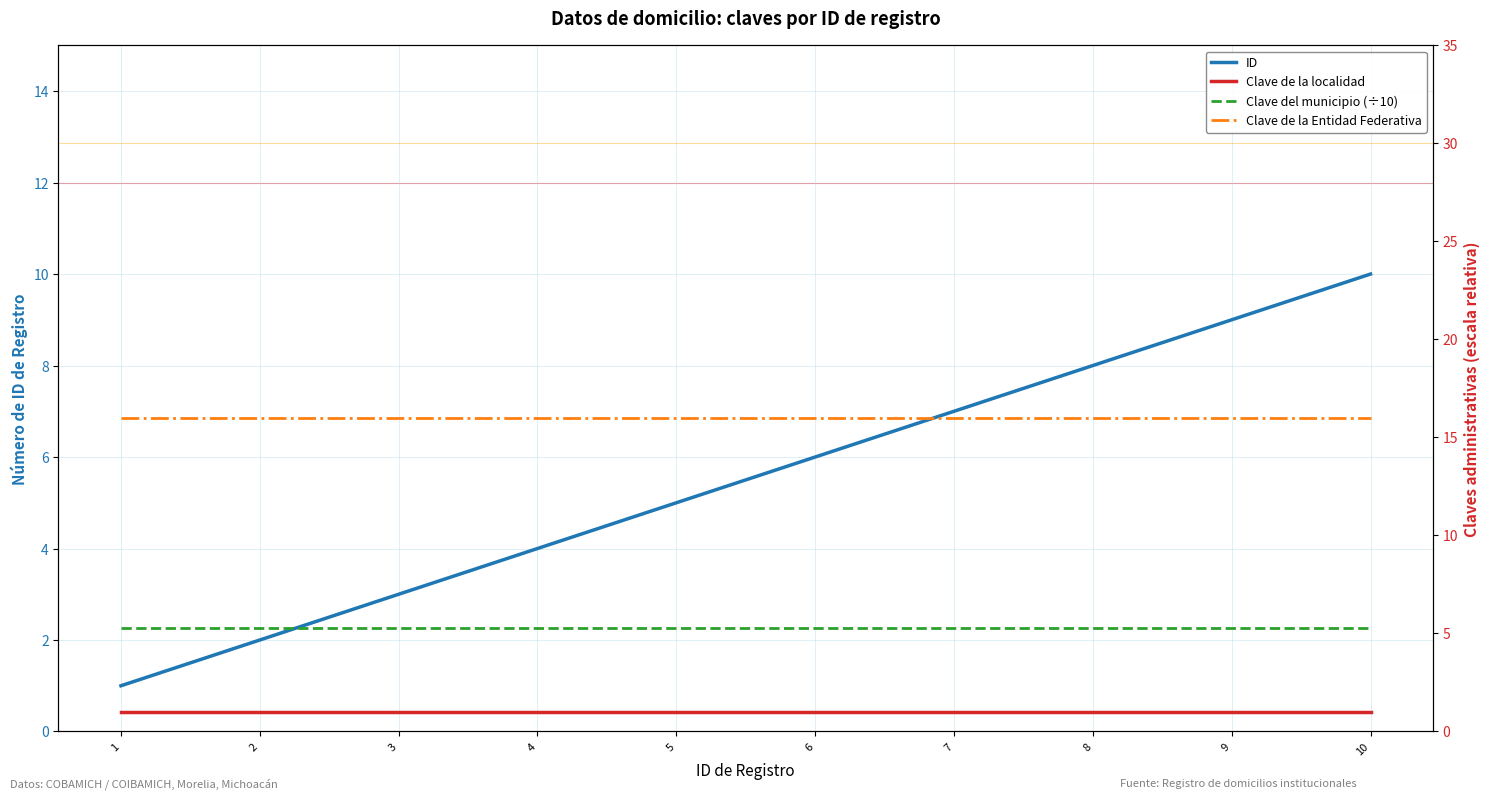

Rank the categories by Clave de la Entidad Federativa value from lowest to highest.

1, 2, 3, 4, 5, 6, 7, 8, 9, 10